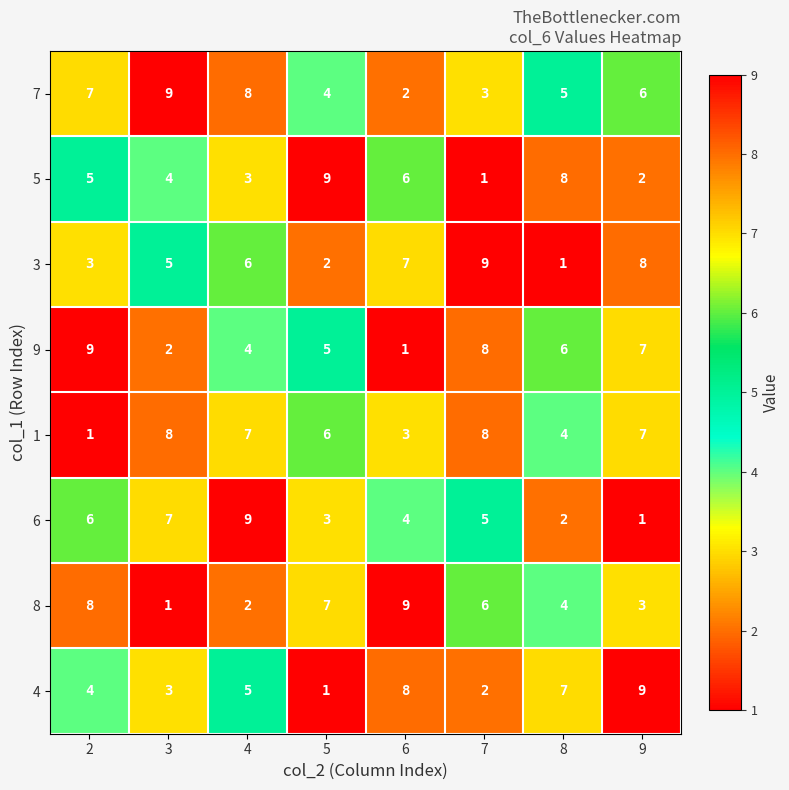

Is it true that 1 equals 1 at 2?

True